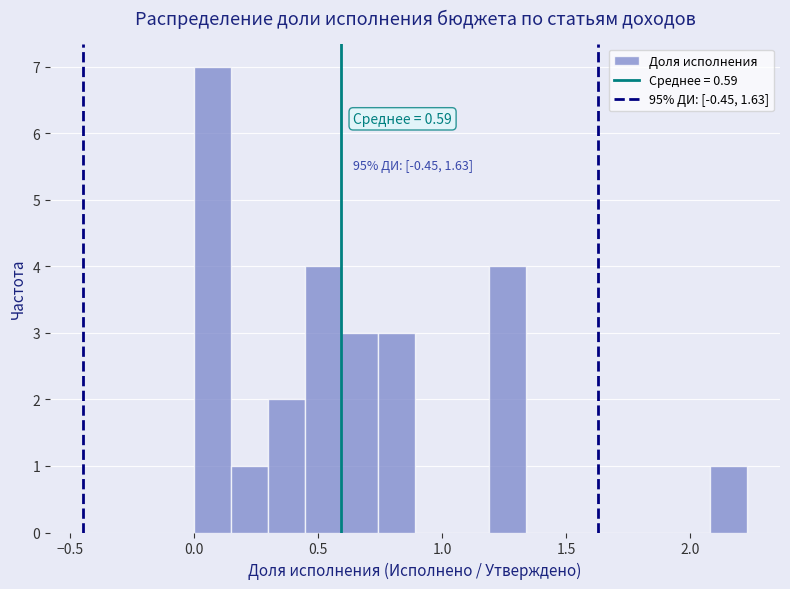

Around what value on the x-axis is the tallest bar? Give the approximate position of its centre, as read against the axis.

0.05